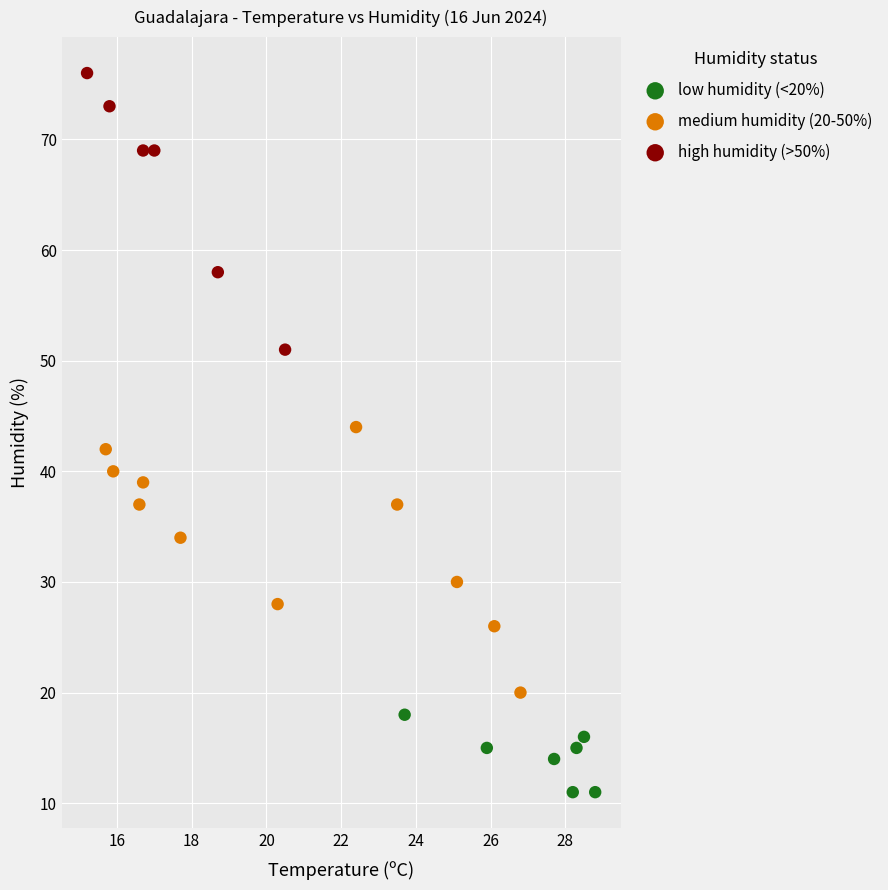

Which series contains the highest Y value?

high humidity (>50%)